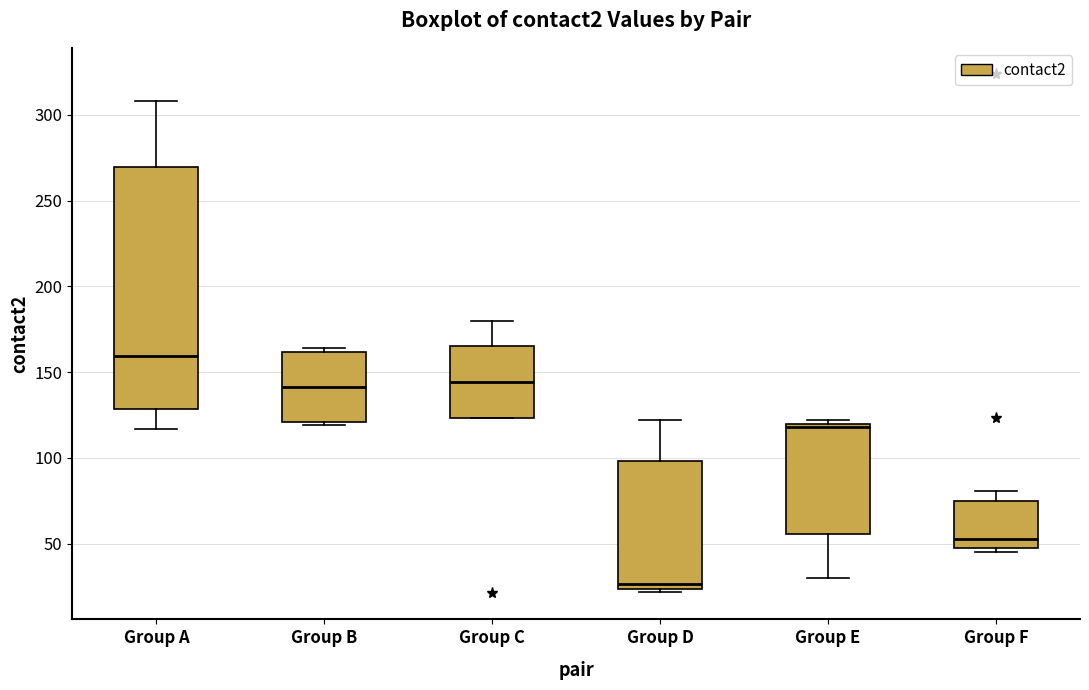

Where does the upper whisker of the box for Group D end on the y-axis? The values are not printed on the chart, so give them approximately, as read against the axis.

120